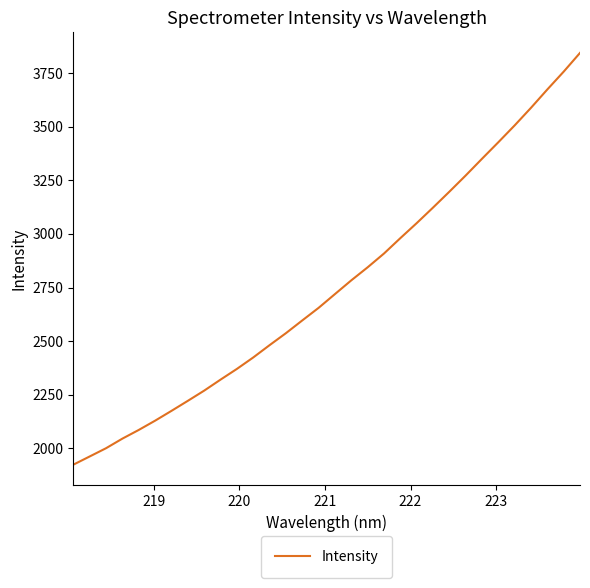

What is the smallest value displayed?

1924.4